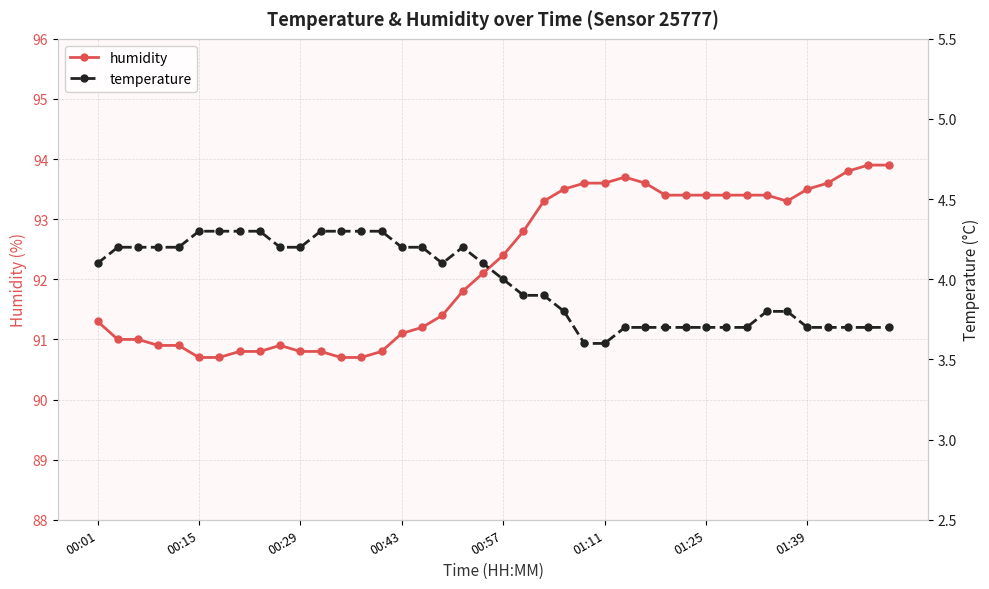

The value of temperature at 8 is 5.8. True or false?

False